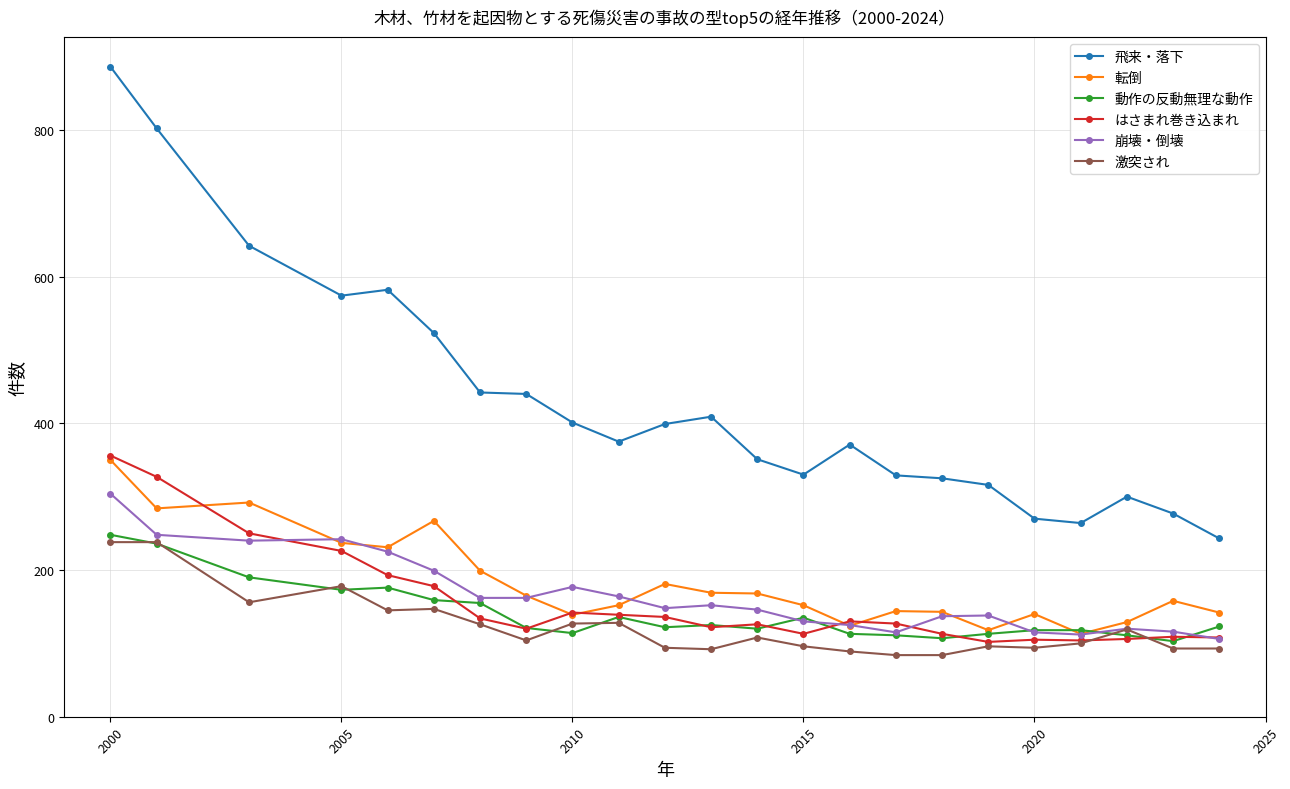

What is the value of the 崩壊・倒壊 point at the 21st from the left?

120